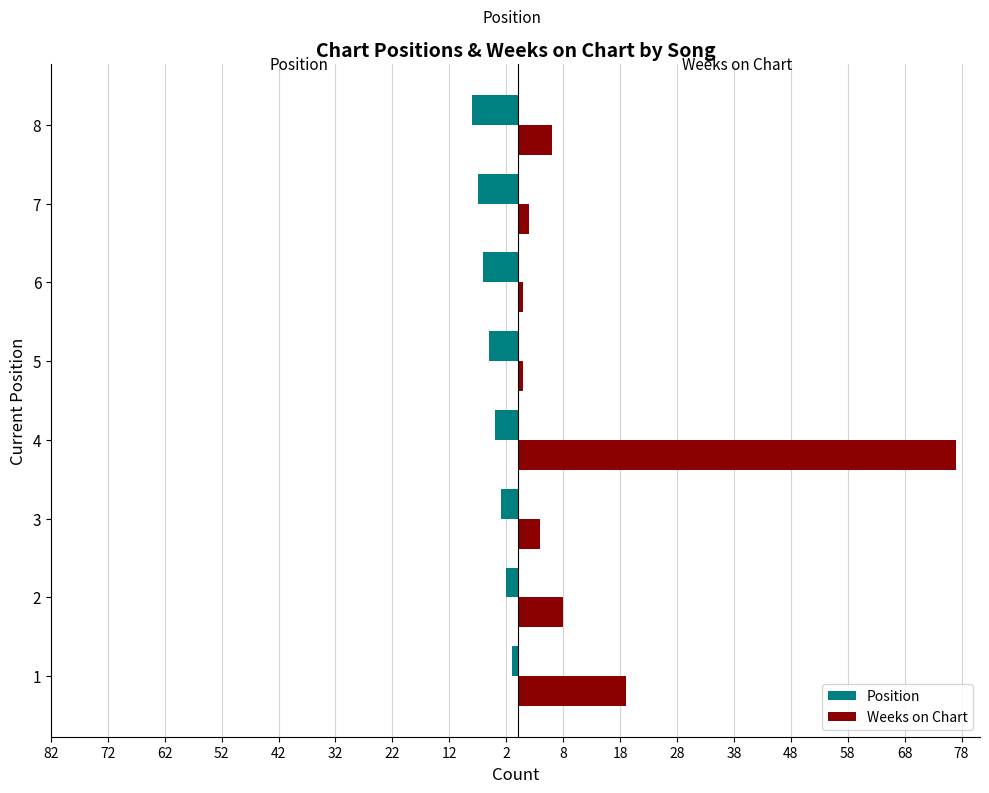

What are all the series names shown in the legend?

Position, Weeks on Chart